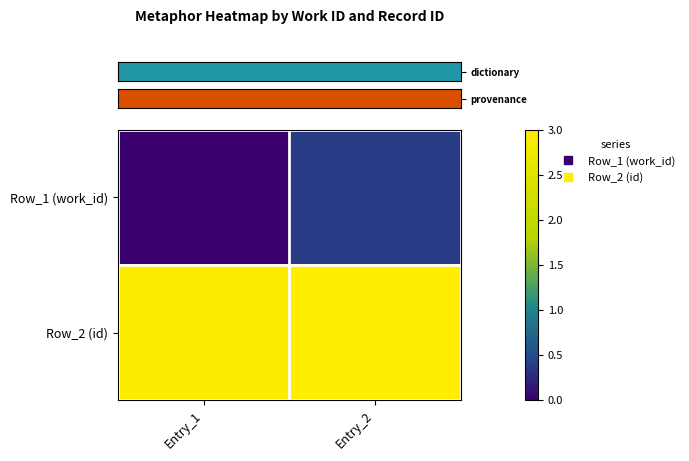

Between Entry_1 and Entry_2, which series saw the biggest shift?

row_0